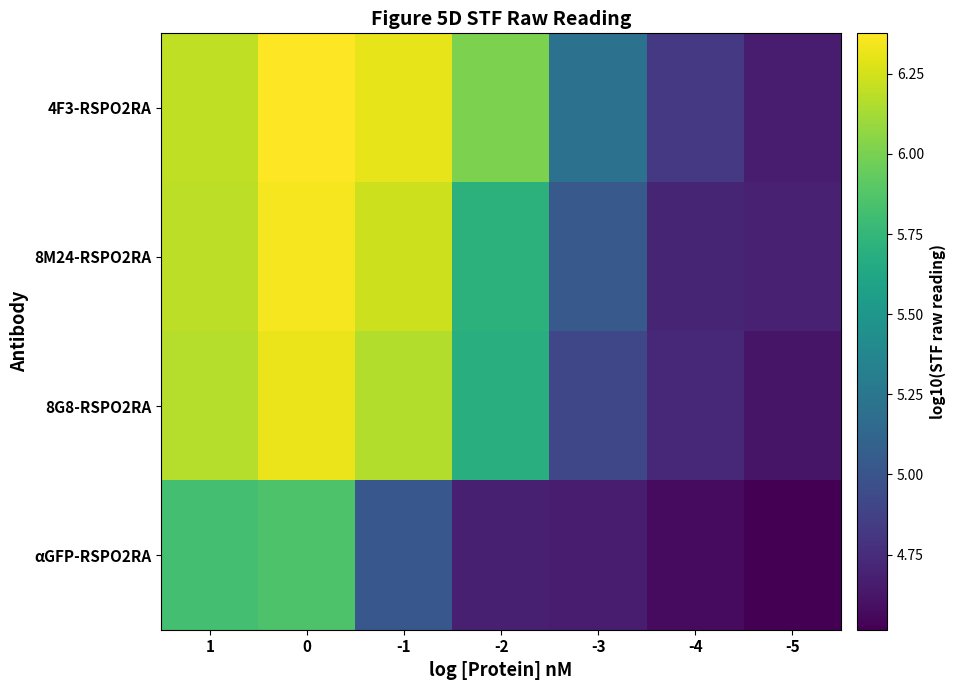

At how many categories does at least one series exceed 6?

4